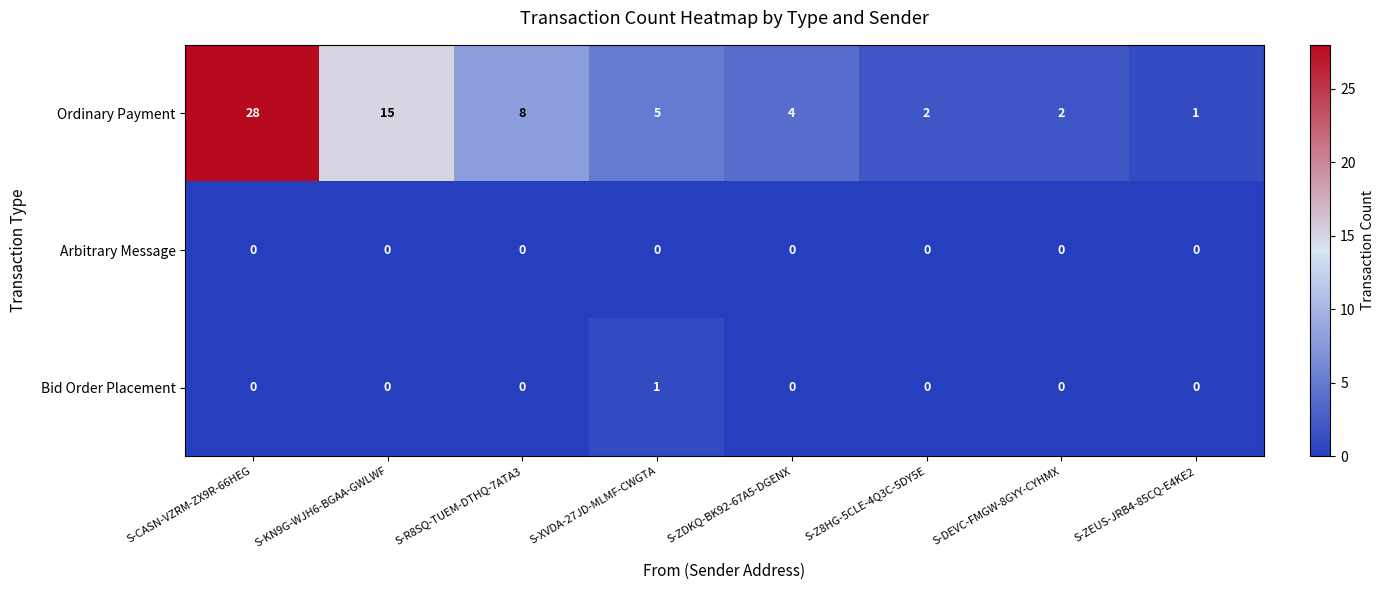

List the series in order of their peak value, highest first.

Ordinary Payment, Bid Order Placement, Arbitrary Message